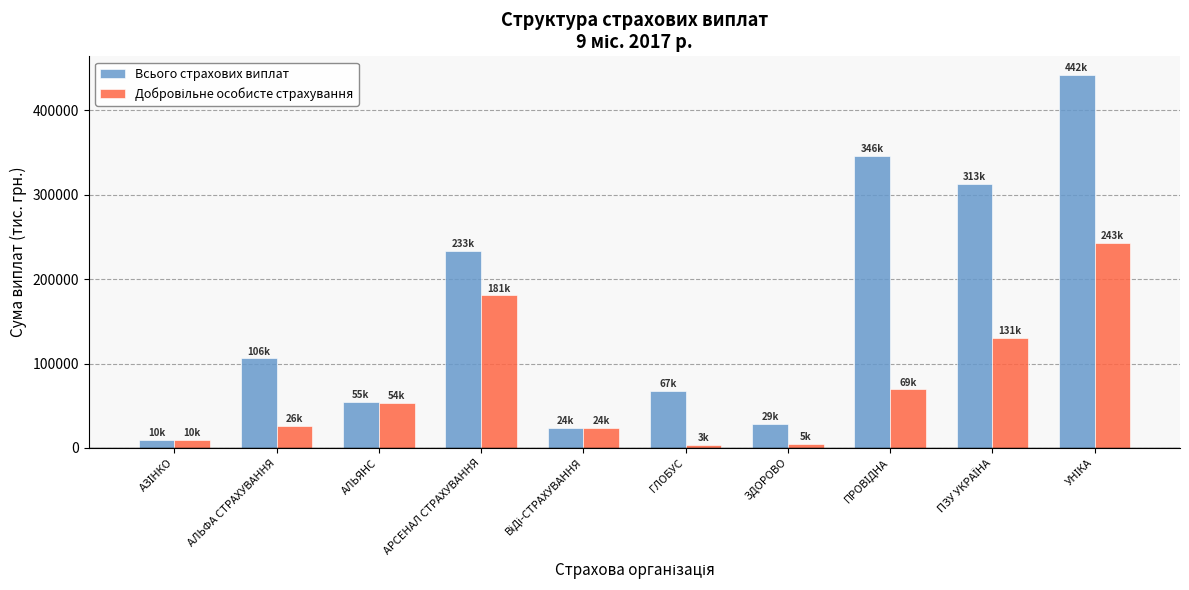

What is the maximum value shown in the chart?

441796.0